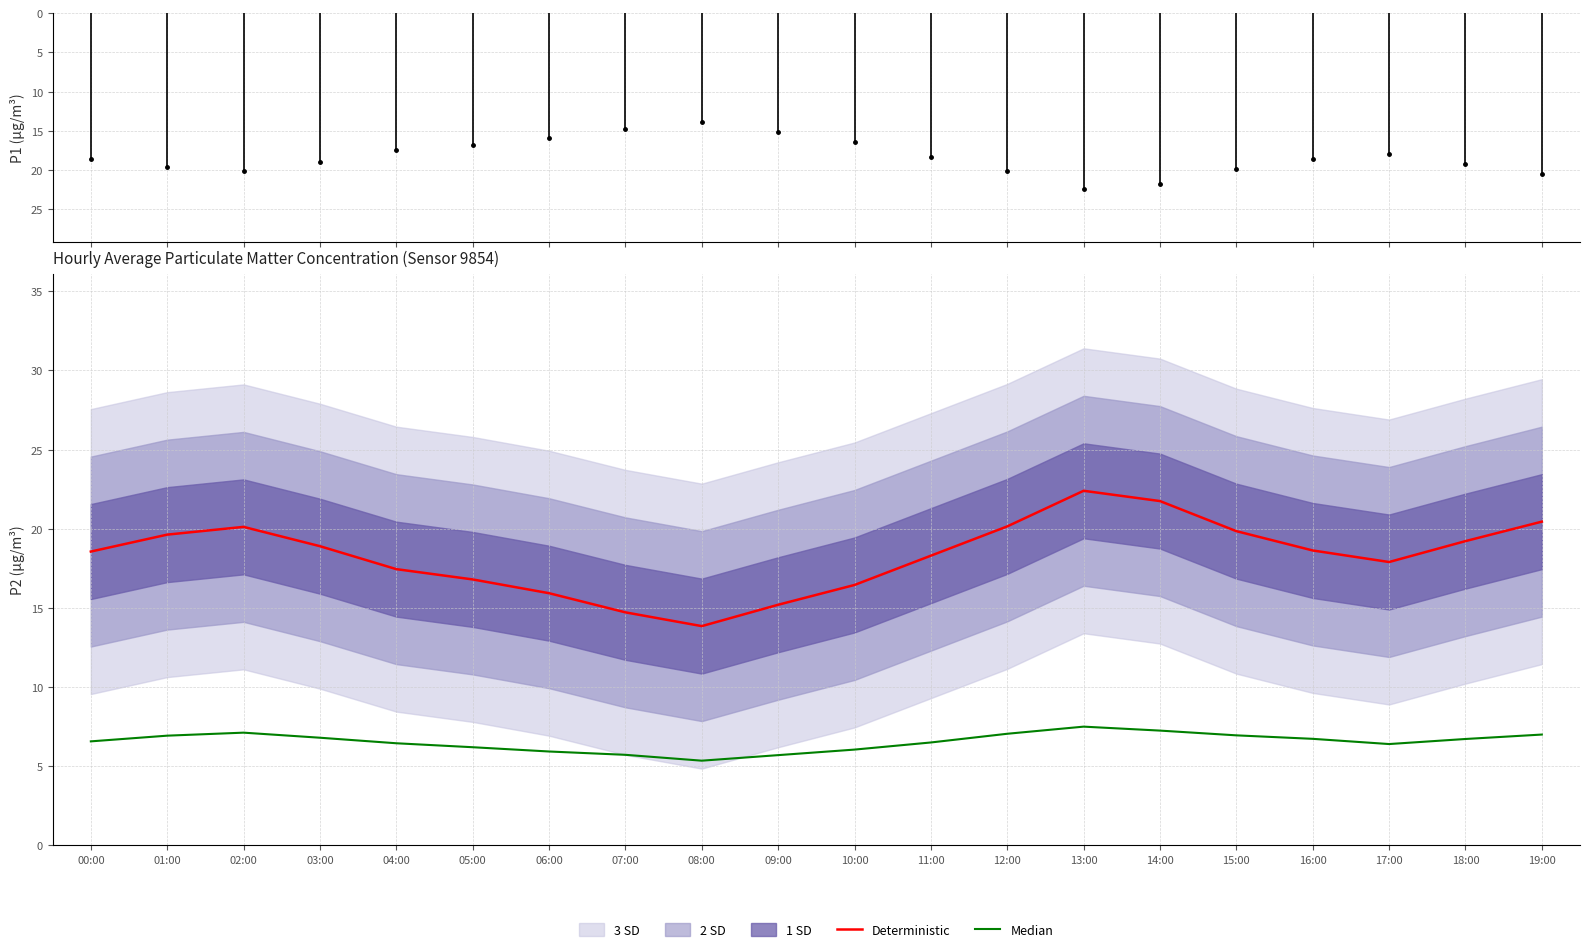

How many categories are shown in the chart?

20